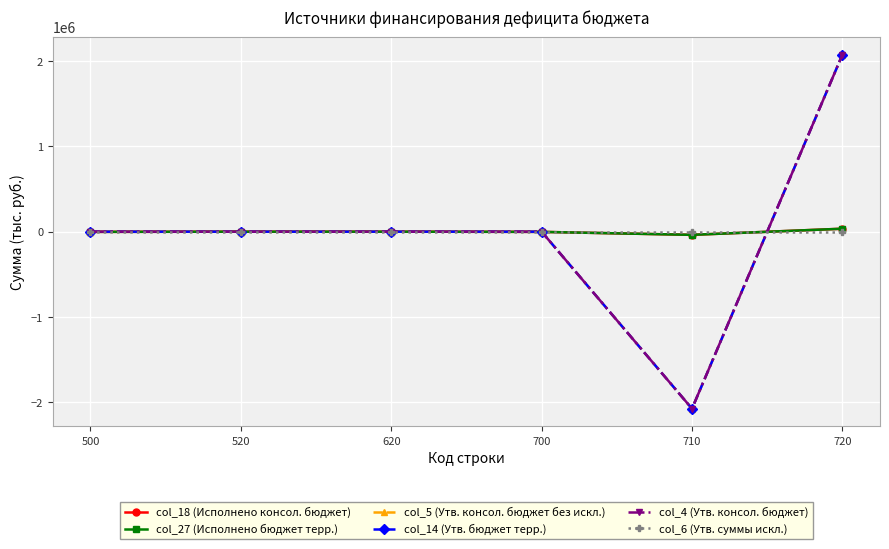

Is it true that col_27 (Исполнено бюджет терр.) equals 34846.6 at 720?

True